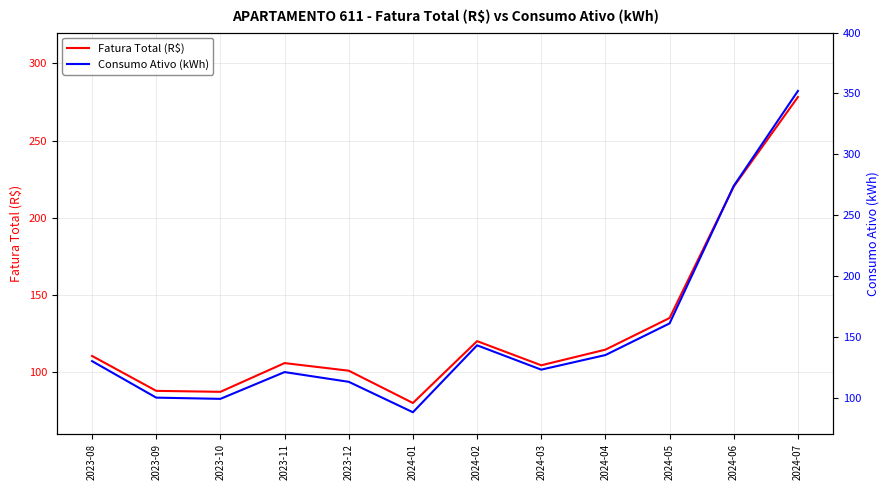

Is the value of Fatura Total (R$) at 2023-09 greater than the value of Consumo Ativo (kWh) at 2024-06?

No